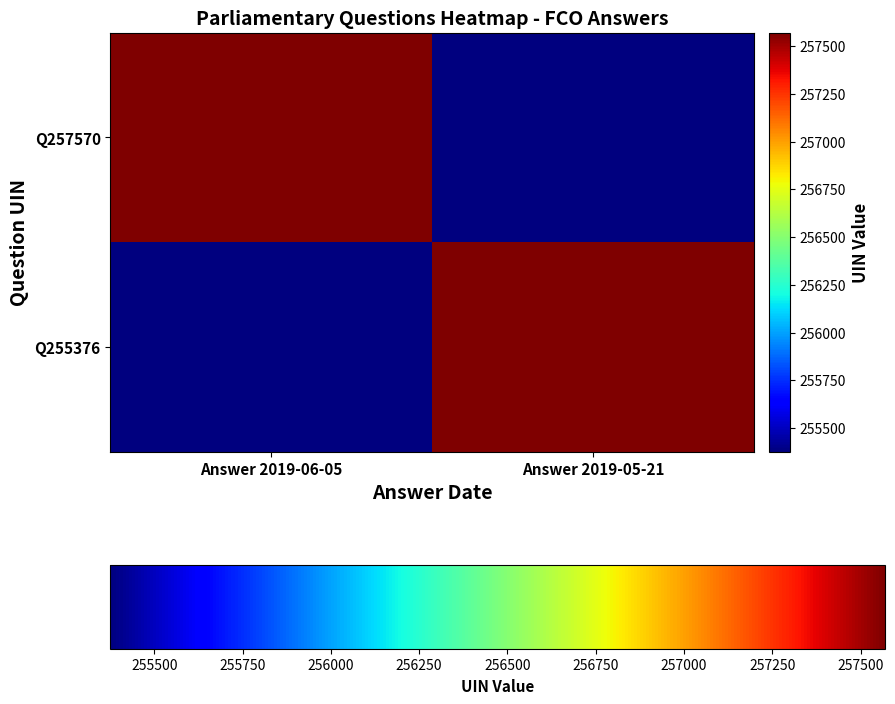

Reading left to right, extract all data points from this chart.

Q257570: Answer 2019-06-05=257570	Answer 2019-05-21=255376
Q255376: Answer 2019-06-05=255376	Answer 2019-05-21=257570